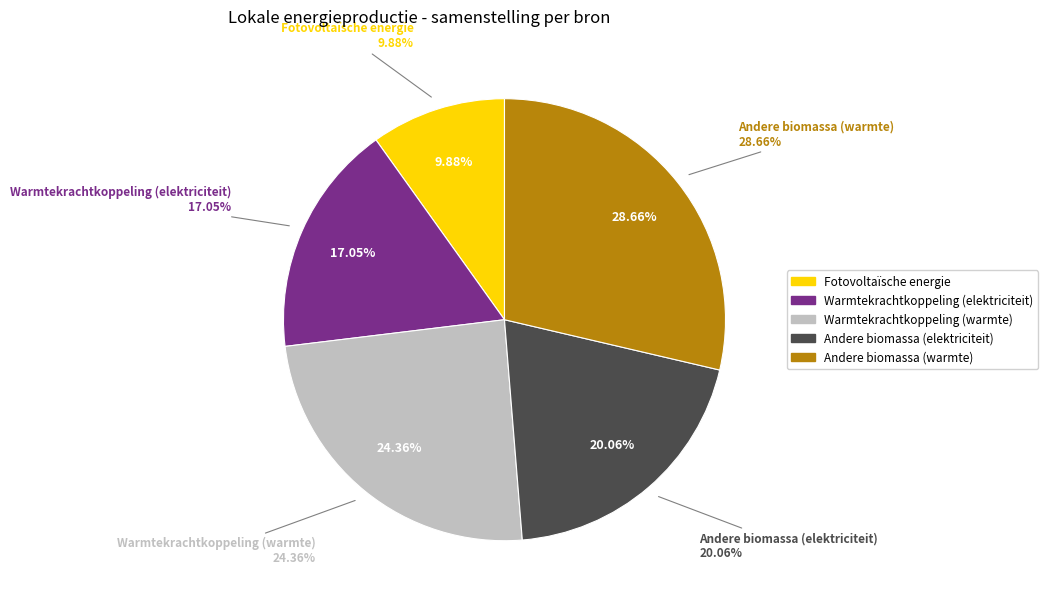

What is the smallest slice in the pie chart?

Fotovoltaïsche energie